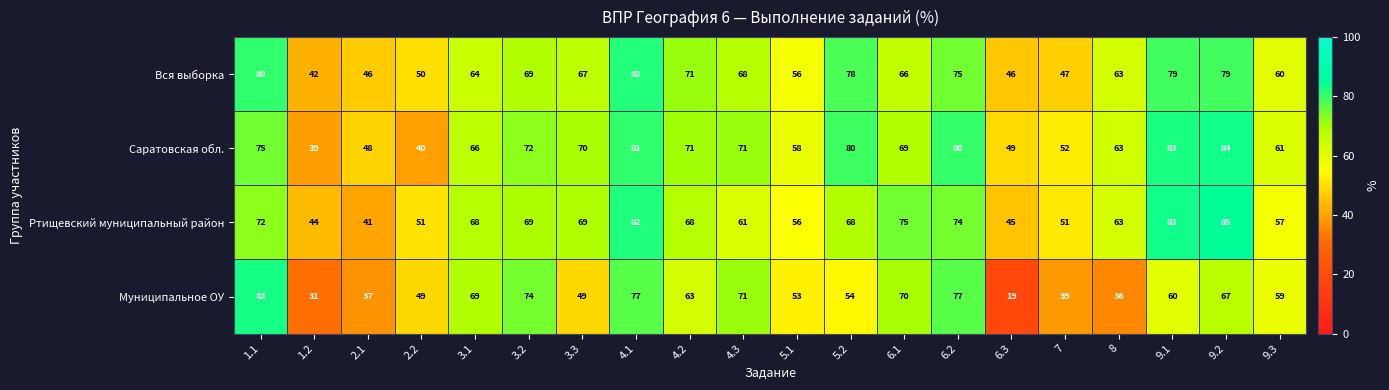

Which label corresponds to the largest value in the chart?

9.2